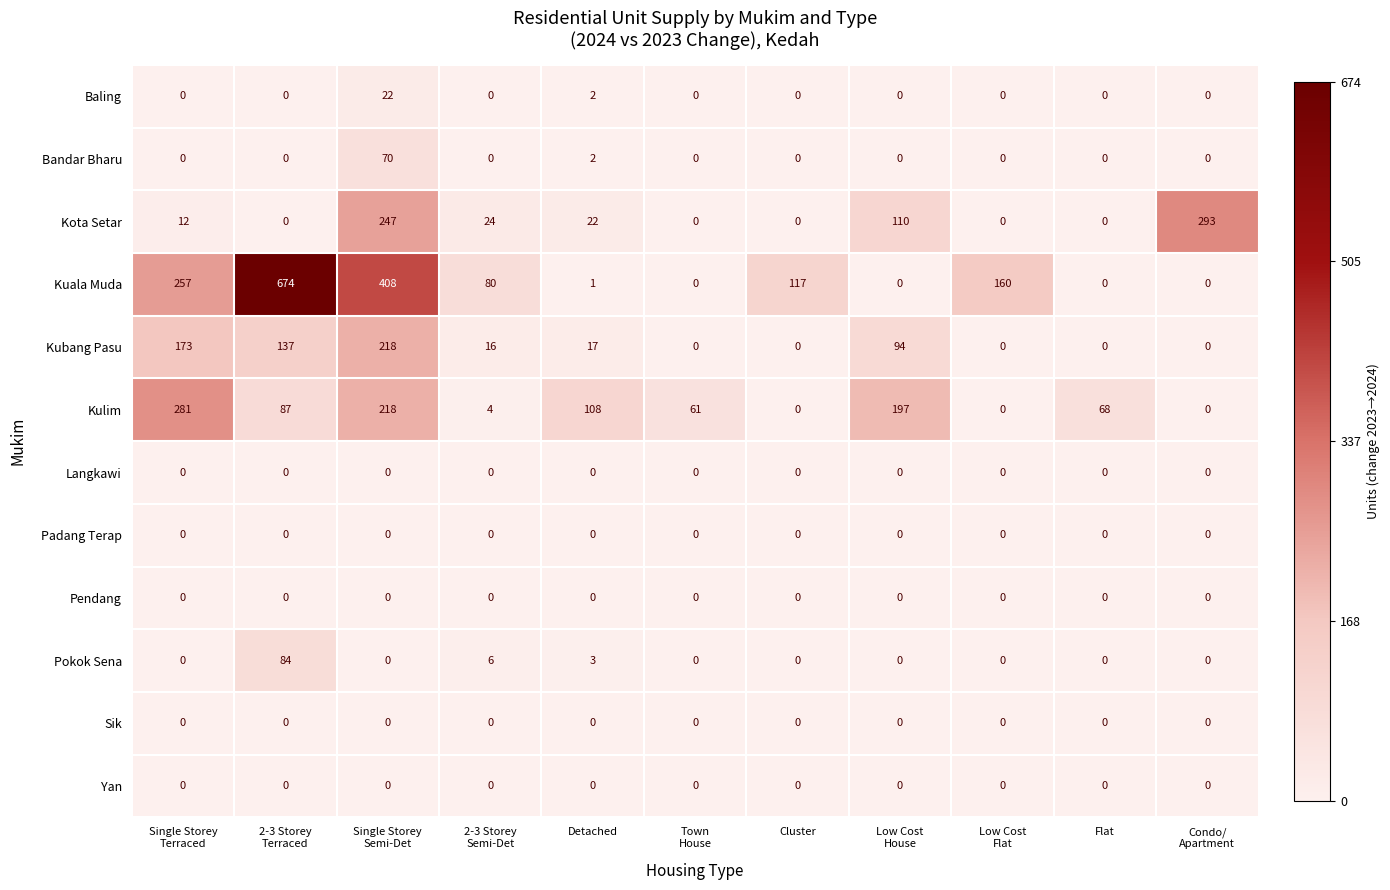

What is the difference between the second highest and minimum values in the Kulim series?

218